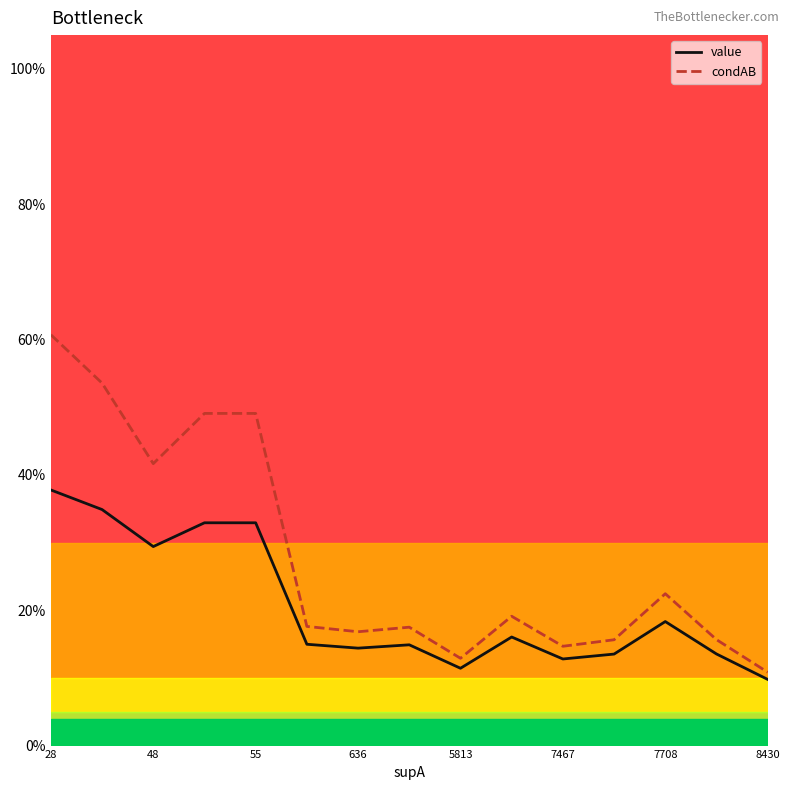

Rank the series at 28 from lowest to highest value.

value, condAB